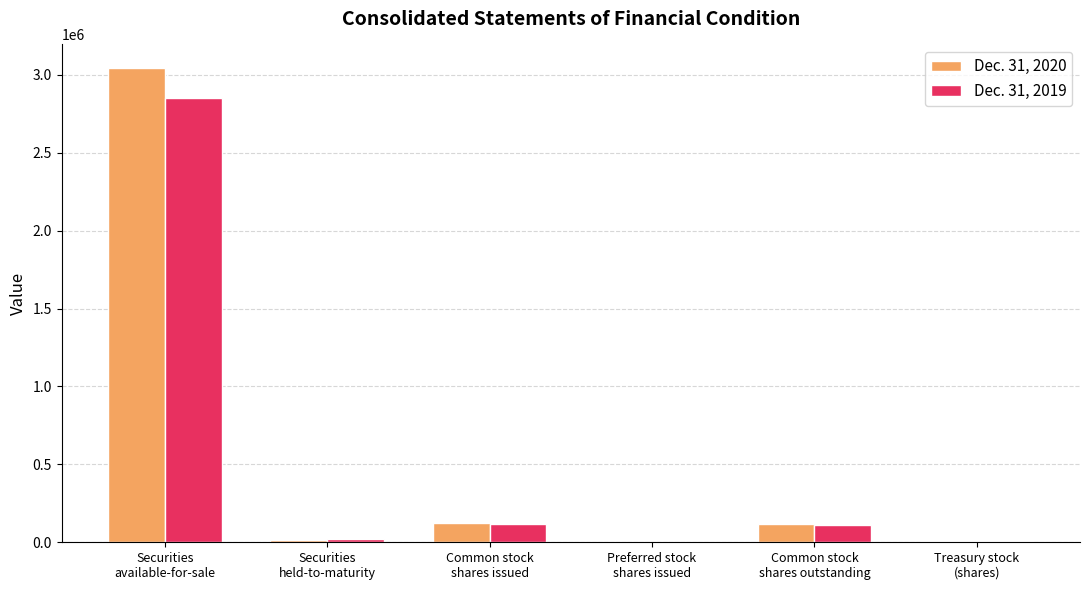

What is the total value across all series at Common stock
shares issued?

245782